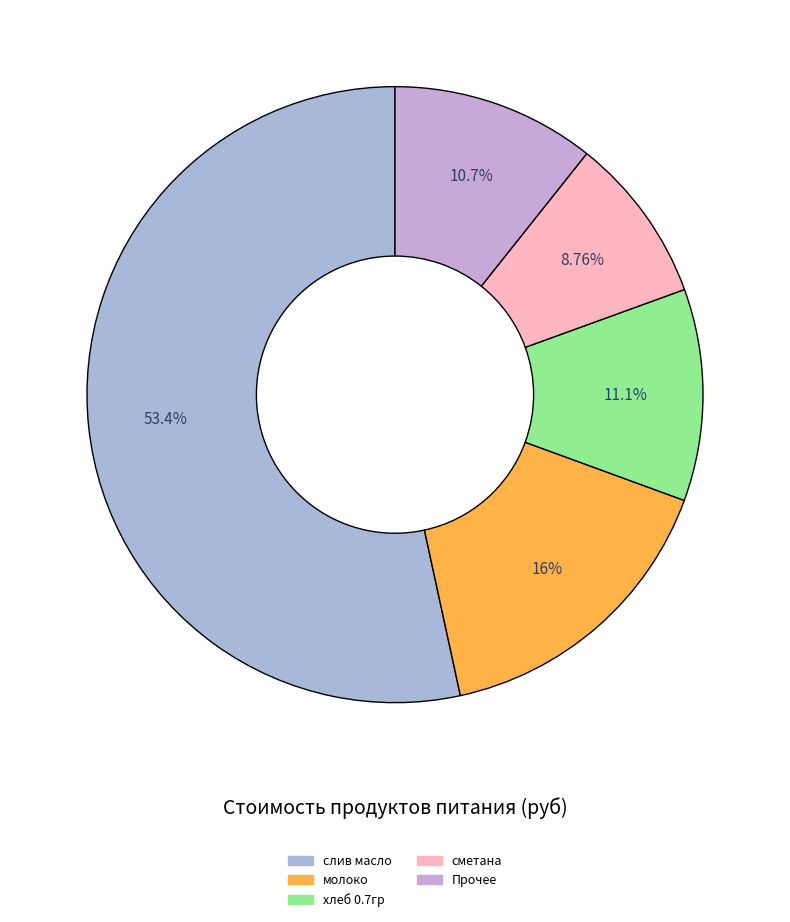

Which category accounts for the majority?

слив масло